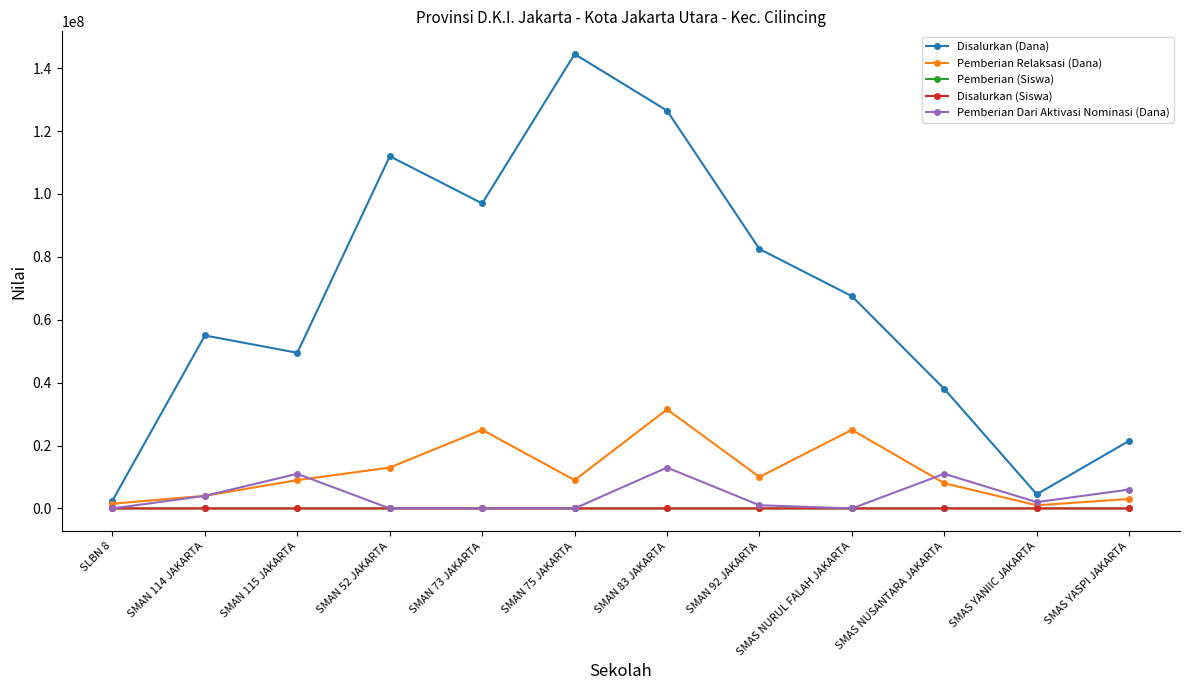

Is the value of Pemberian Dari Aktivasi Nominasi (Dana) at SMAS YASPI JAKARTA greater than the value of Pemberian Relaksasi (Dana) at SMAS YANIIC JAKARTA?

Yes